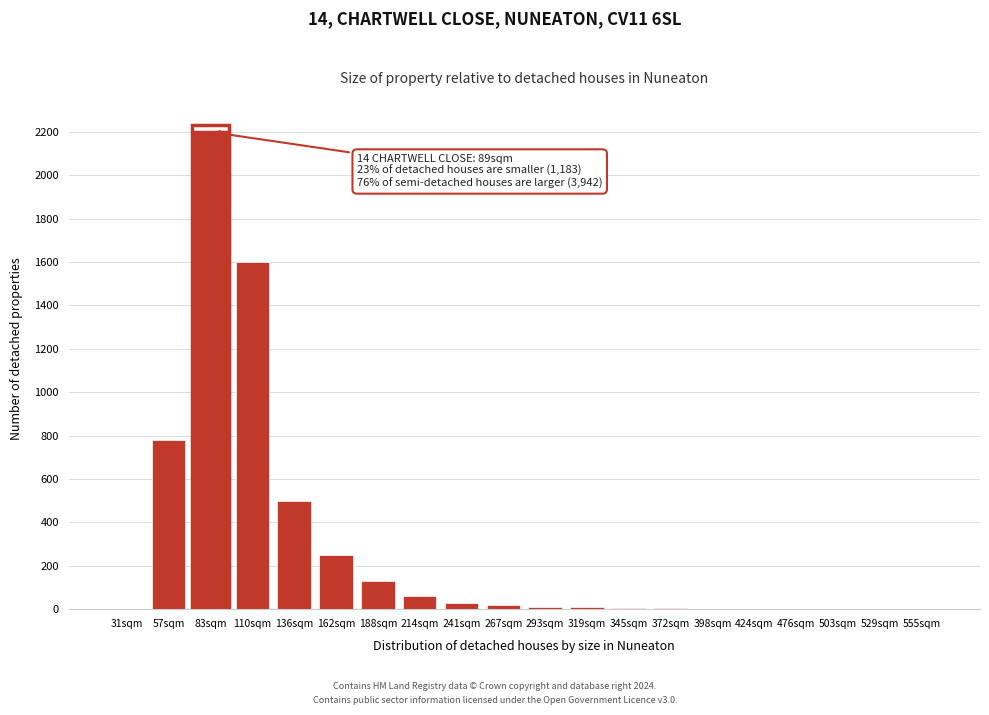

At which category does the chart reach its peak across all series?

83sqm